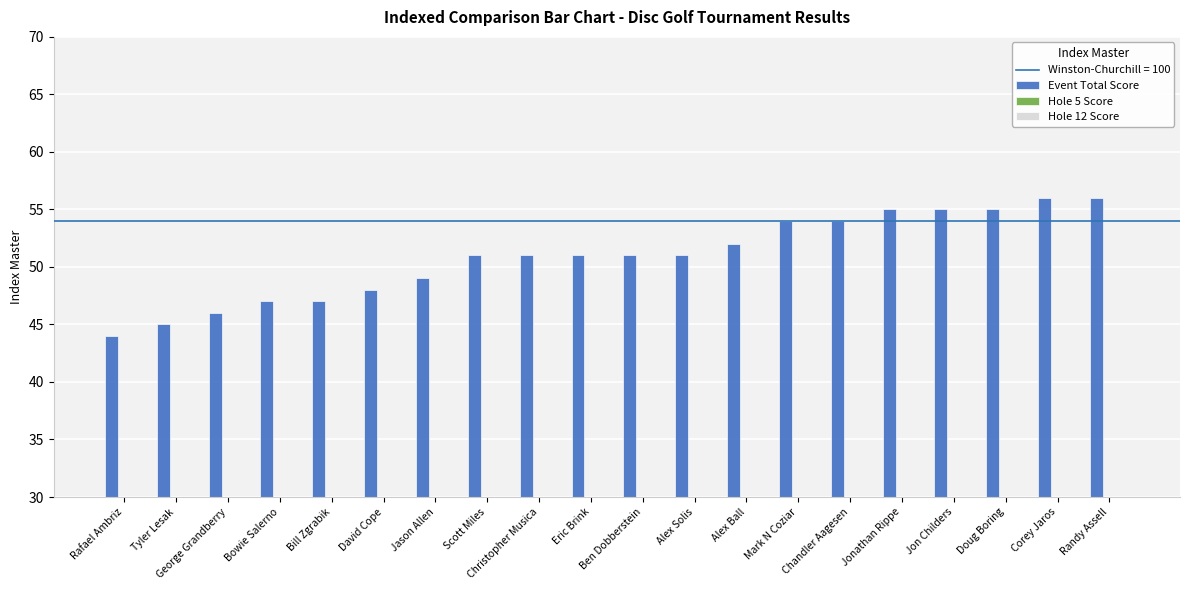

True or false: Event Total Score has a value of 64 at David Cope.

False